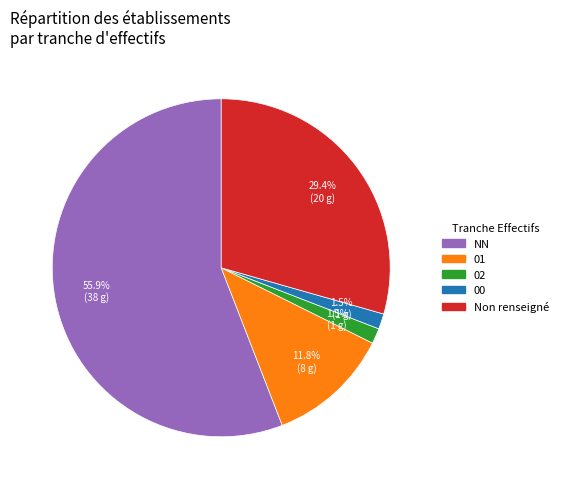

Is there any slice that represents more than half of the pie?

Yes